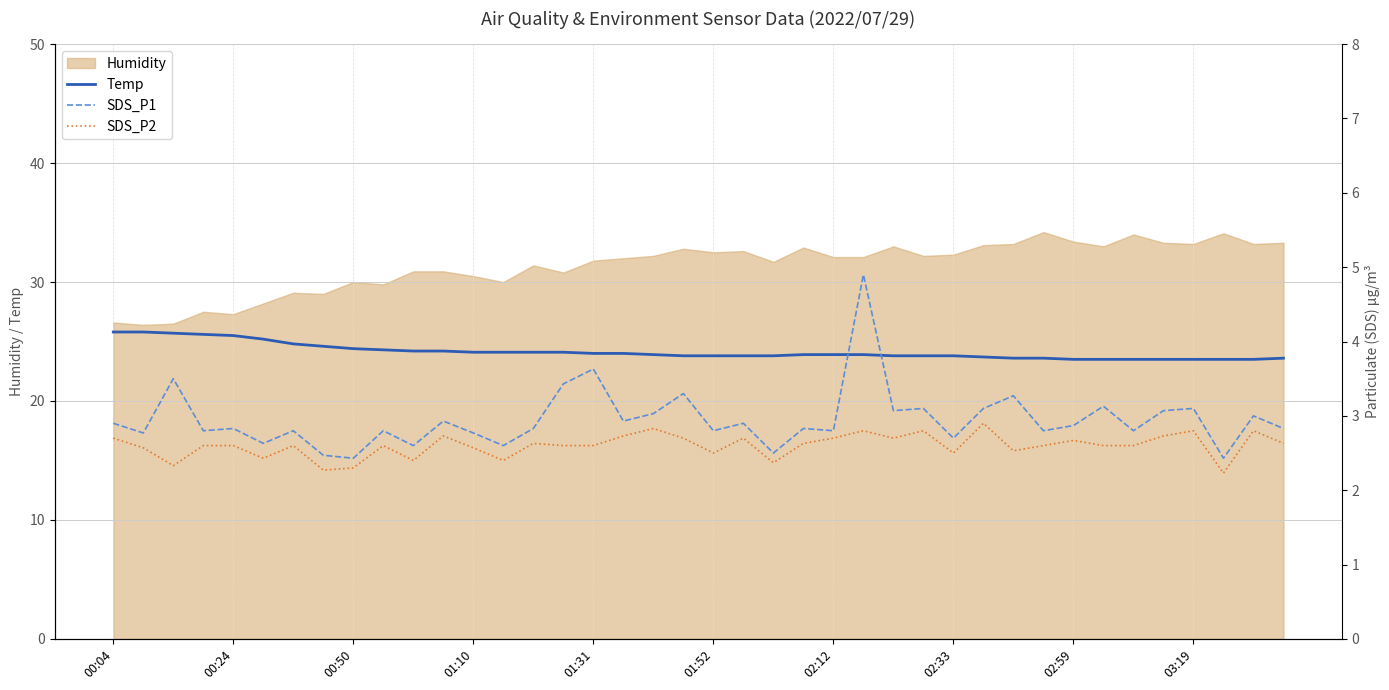

Count the number of categories in the chart.

40